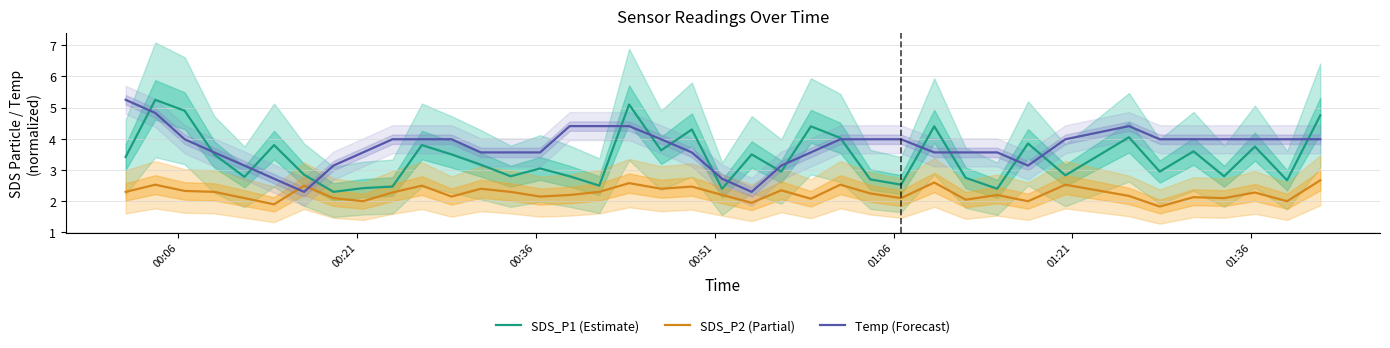

True or false: Temp (Forecast) and SDS_P2 (Partial) intersect in this chart.

True